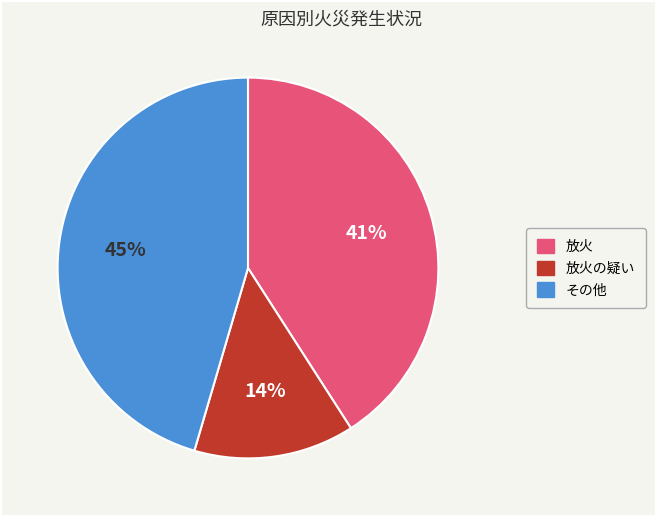

What is the largest slice in the pie chart?

その他